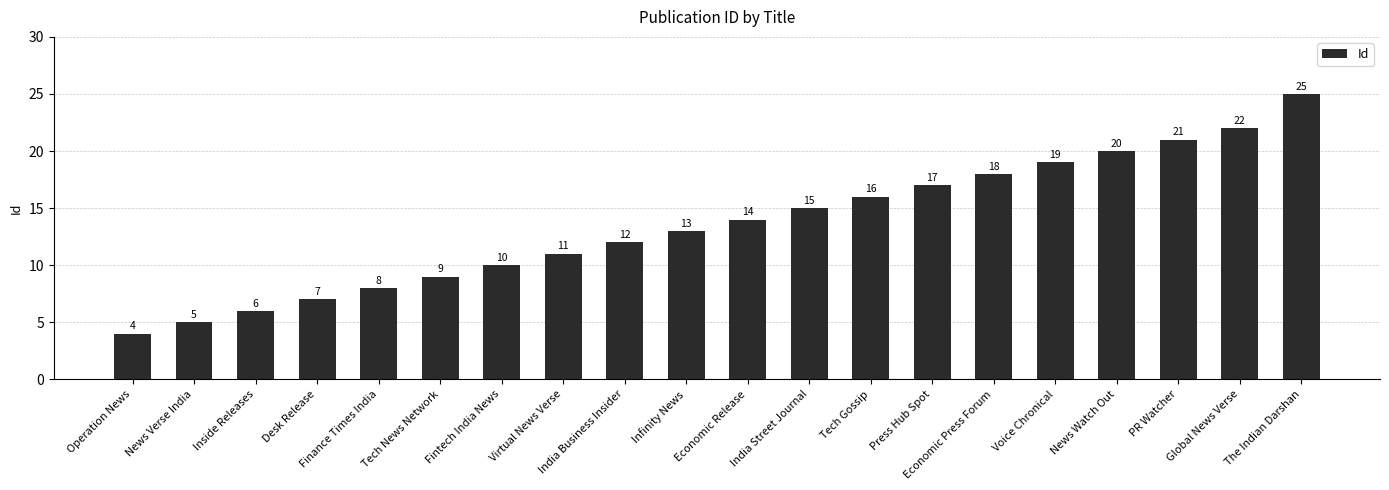

What is the value of the 16th bar from the left?

19